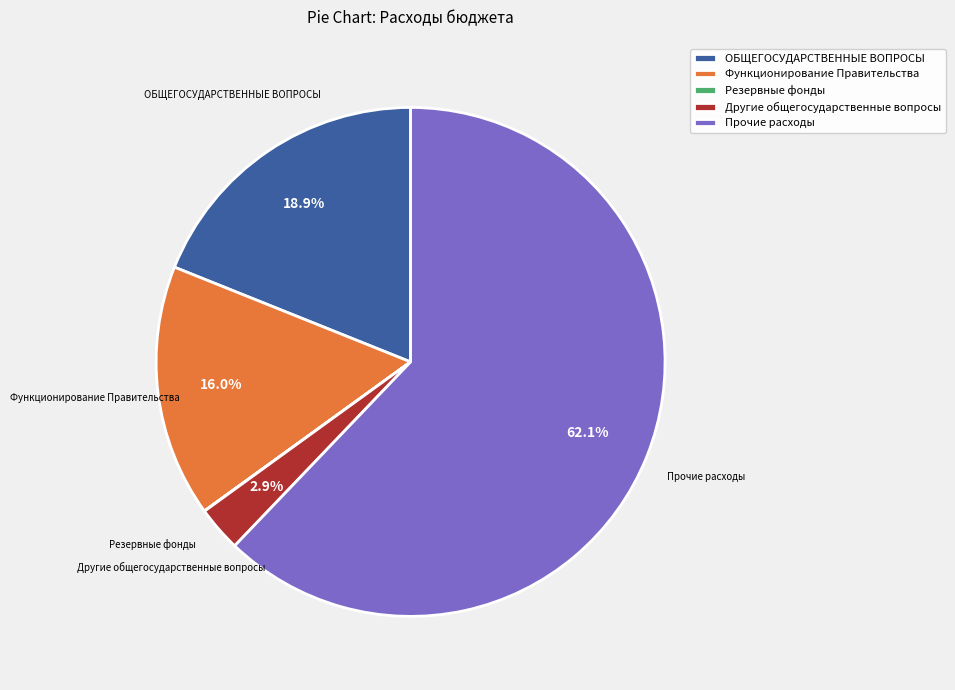

What is the largest slice in the pie chart?

Прочие расходы